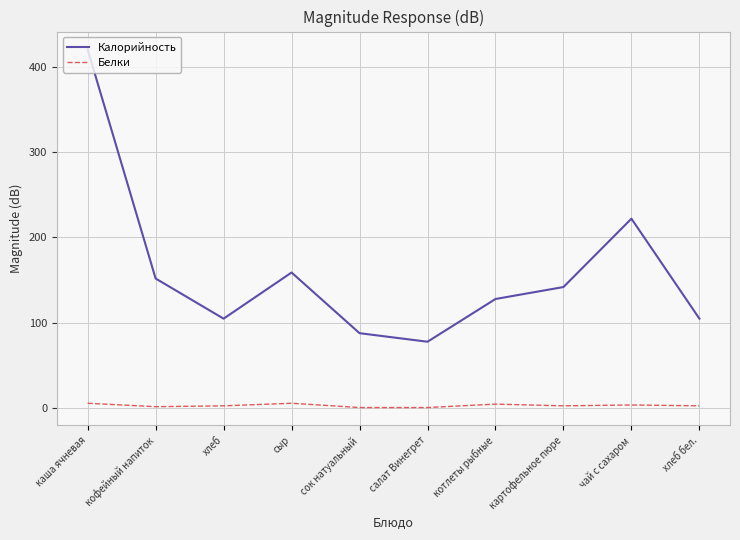

Is it true that Калорийность equals 88 at сок натуальный?

True